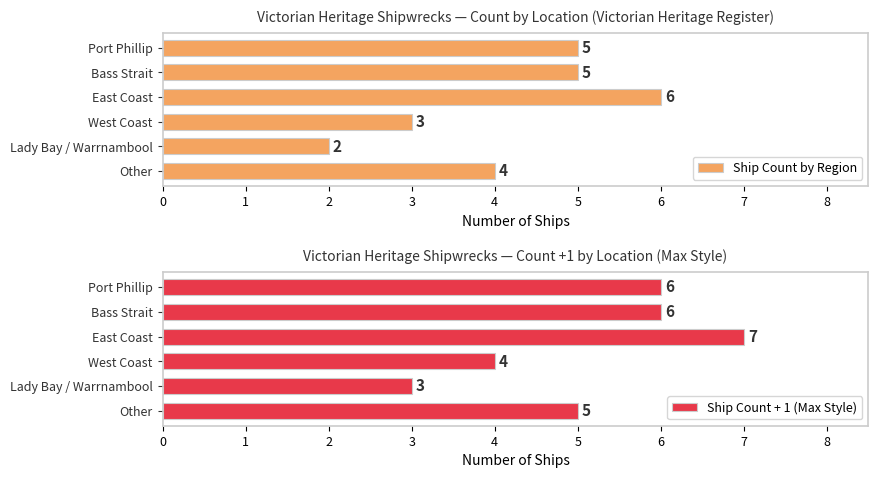

What value does the Ship Count by Region series have at Other?

4